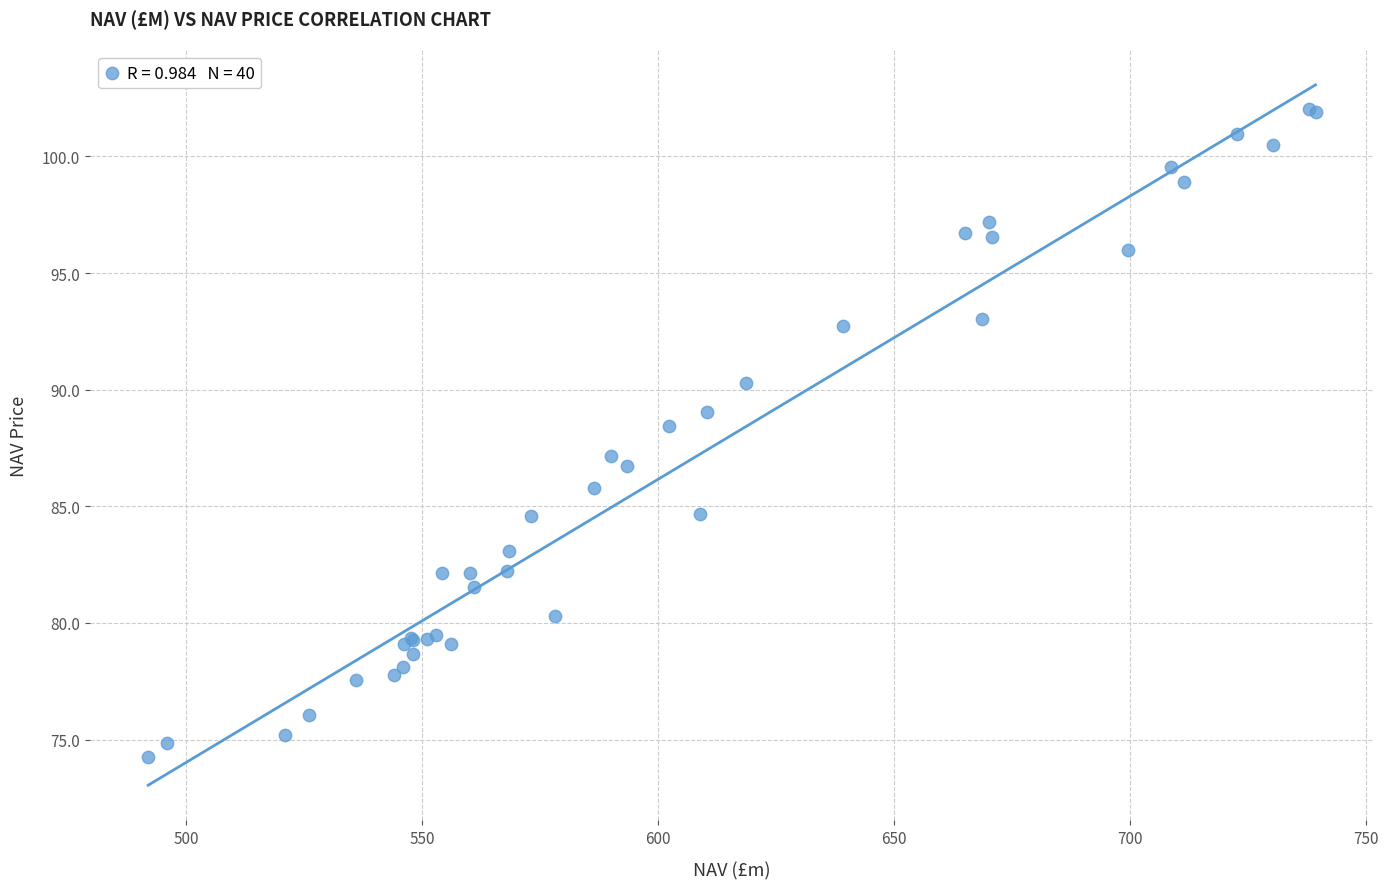

What Y value in the scatter plot is closest to 88?

88.4